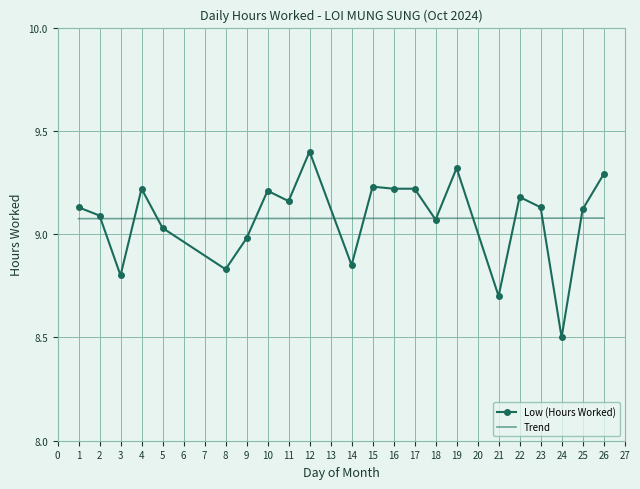

Which series changed the most between 5 and 26?

Low (Hours Worked)